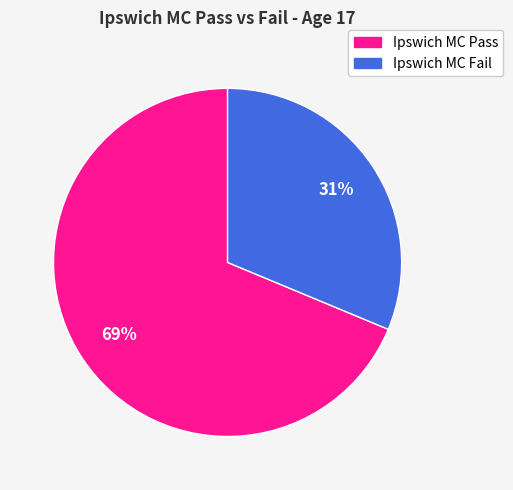

To the nearest percent, what is the average slice percentage?

50%